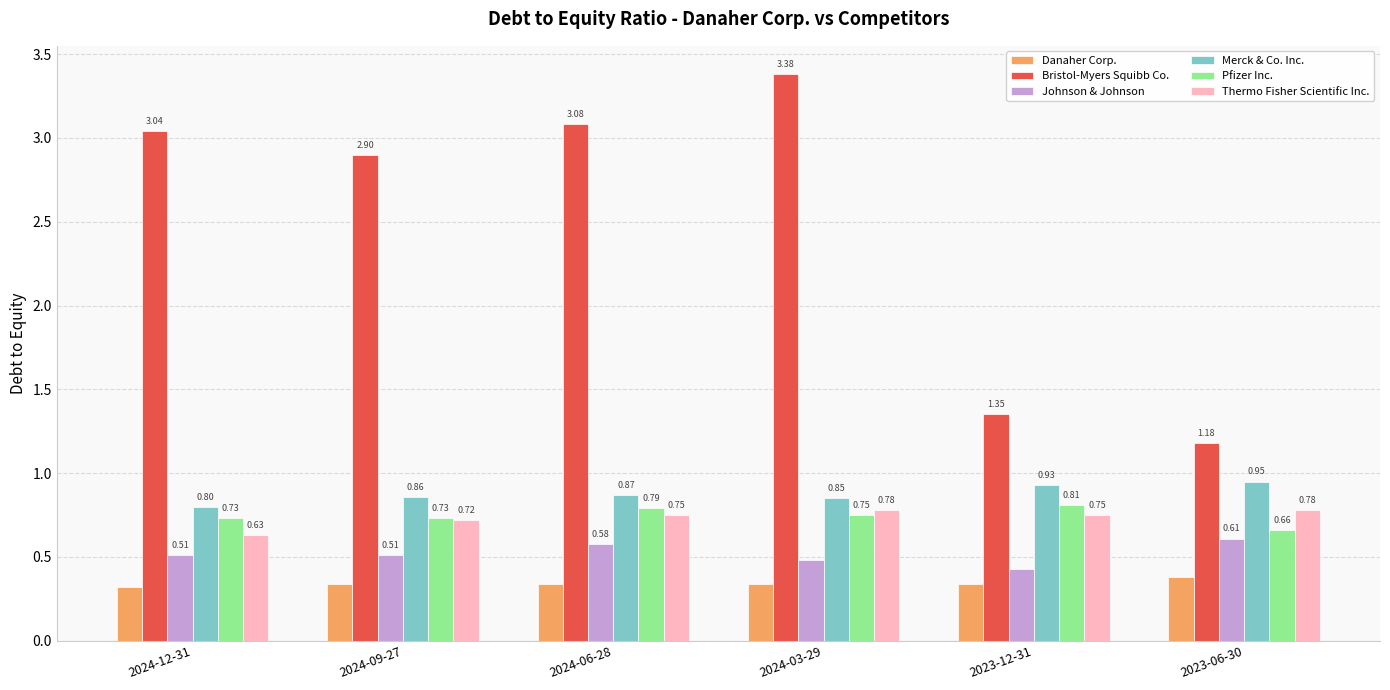

Which series has the largest range (max minus min)?

Bristol-Myers Squibb Co.